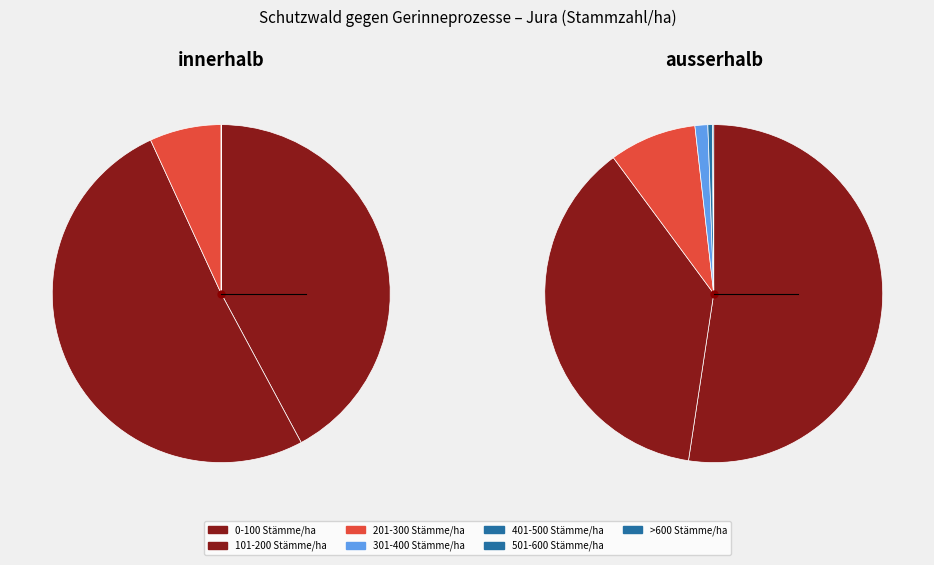

Which category has the smallest portion of the pie?

301-400 Stämme/ha